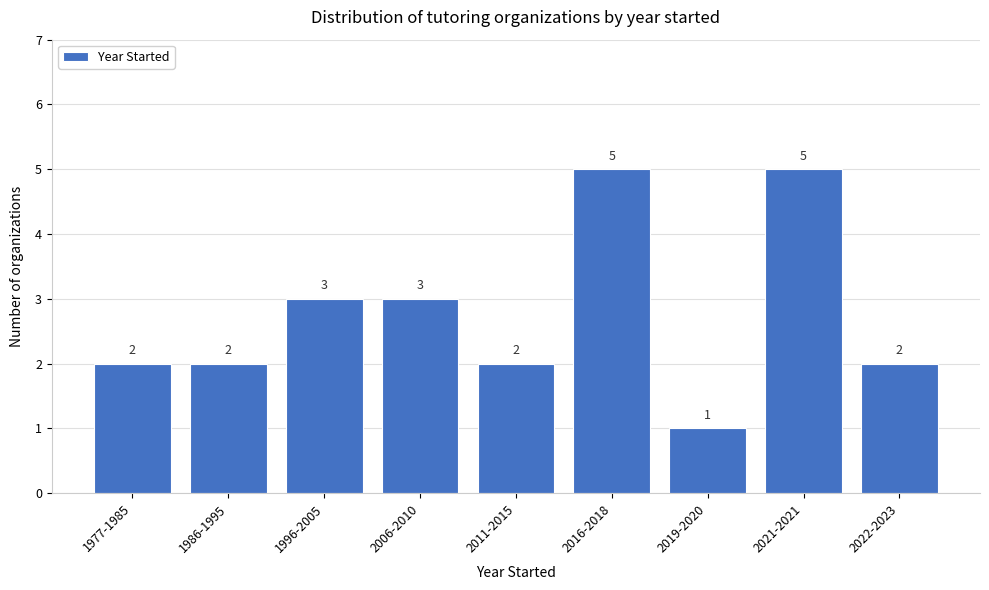

Reading left to right, what are all the values shown in this chart?

2	2	3	3	2	5	1	5	2